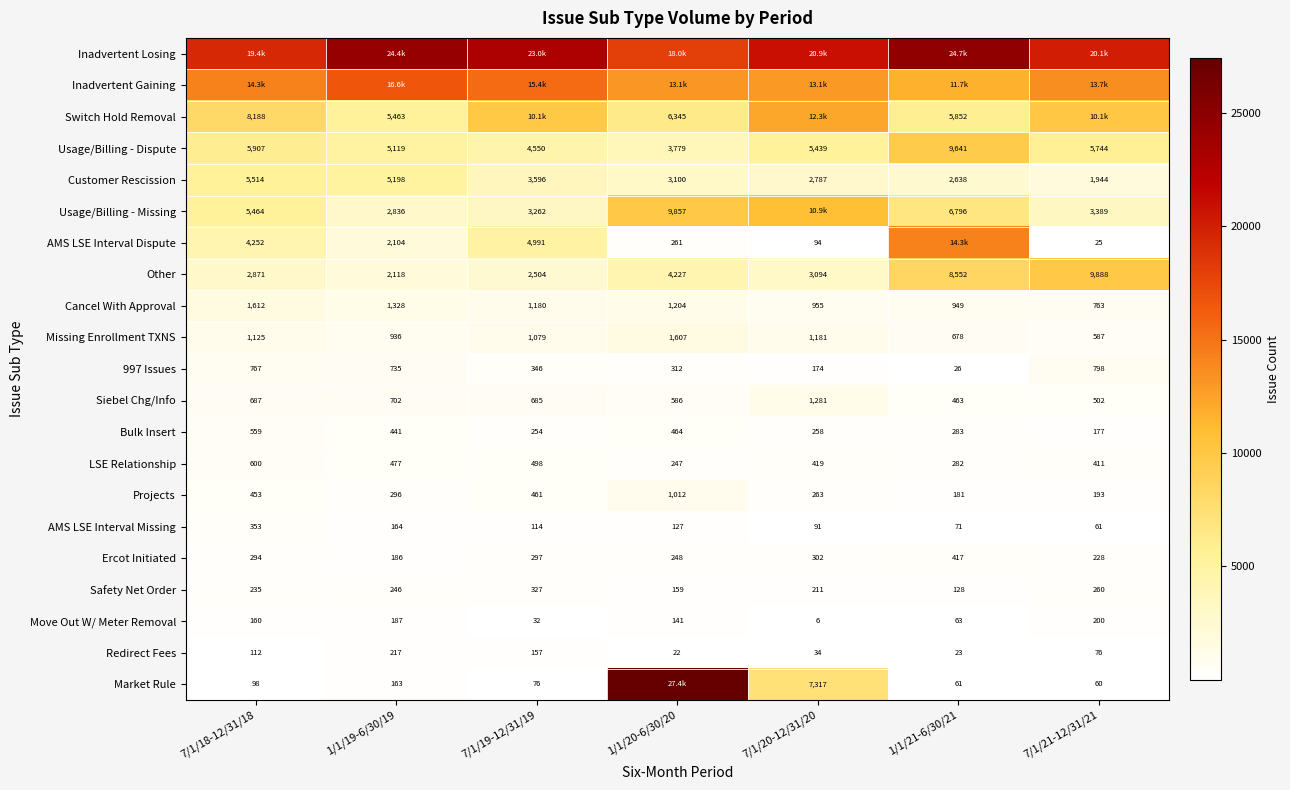

Is the value of LSE Relationship at 7/1/19-12/31/19 greater than the value of AMS LSE Interval Dispute at 7/1/20-12/31/20?

Yes